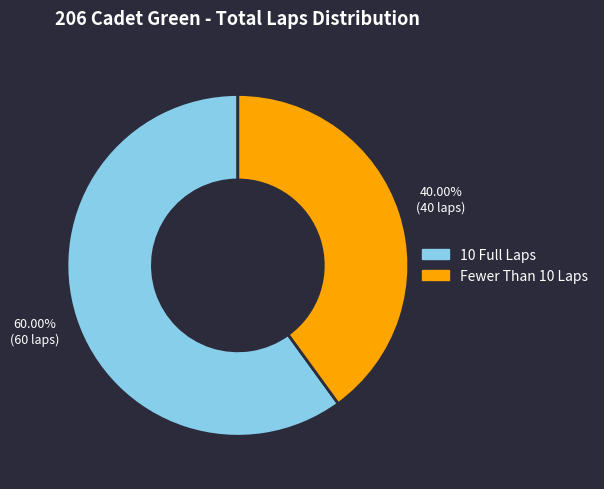

Is there any slice that represents more than half of the pie?

Yes